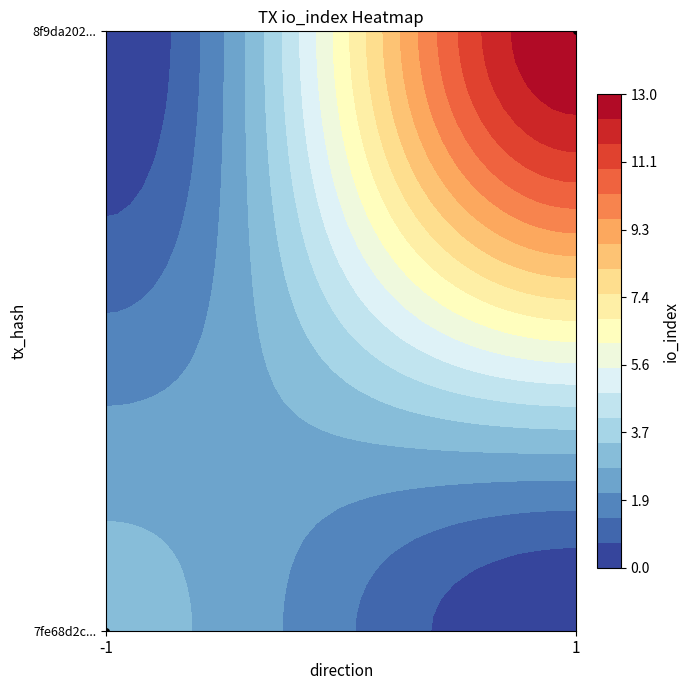

What is the difference between the values at 1 and -1?

1